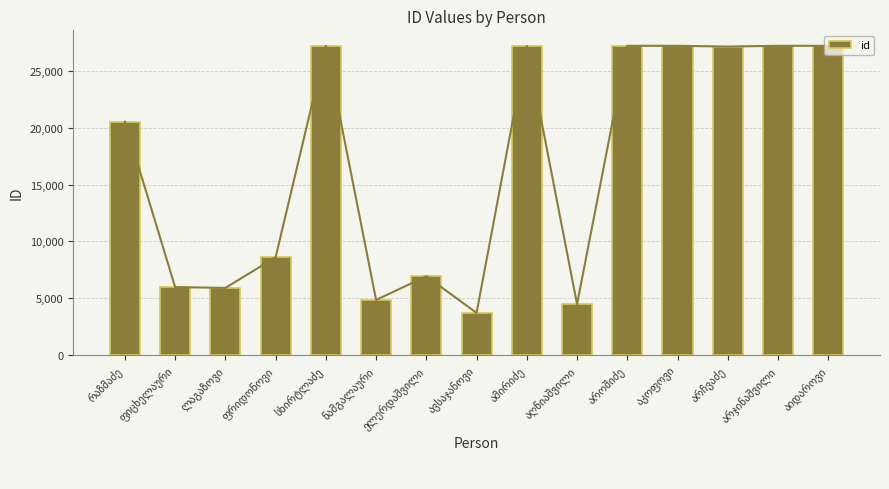

Reading left to right, extract all data points from this chart.

20545	5974	5908	8597	27217	4844	6934	3708	27222	4472	27224	27225	27157	27226	27221